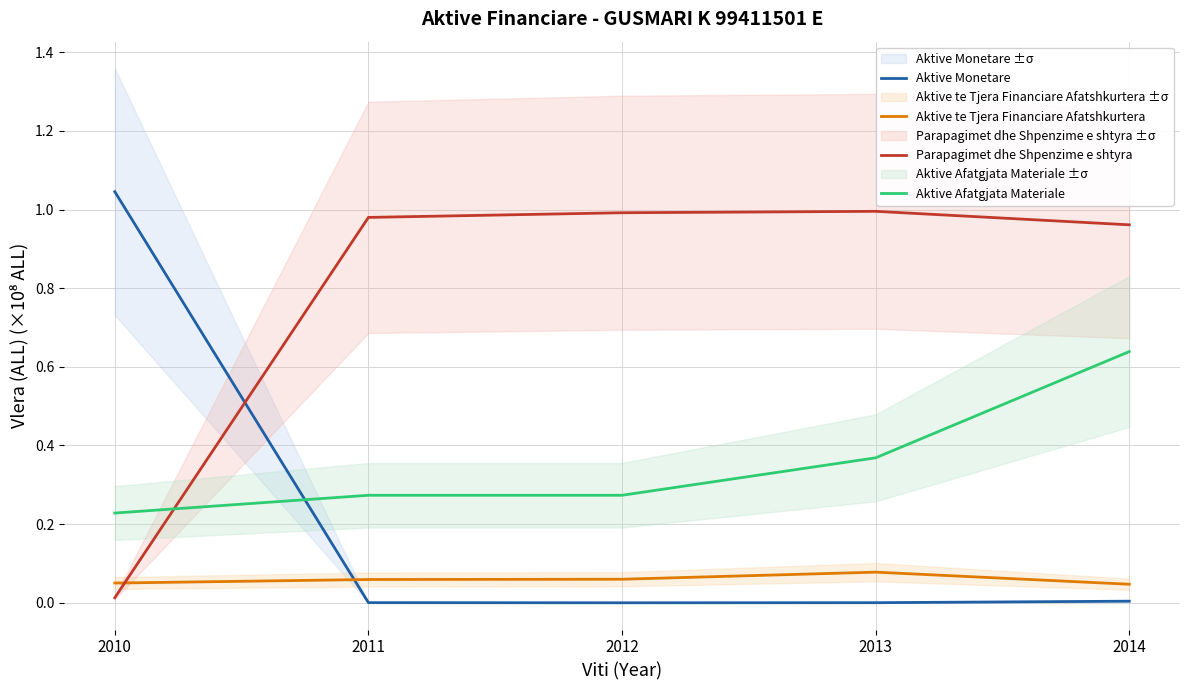

Rank the series at 2013 from lowest to highest value.

Aktive Monetare, Aktive te Tjera Financiare Afatshkurtera, Aktive Afatgjata Materiale, Parapagimet dhe Shpenzime e shtyra